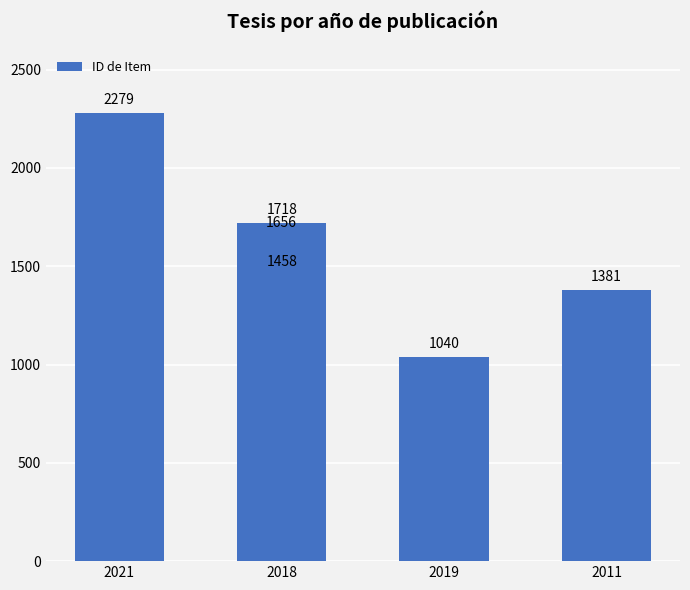

What is the label of the 2nd bar from the left?

2018